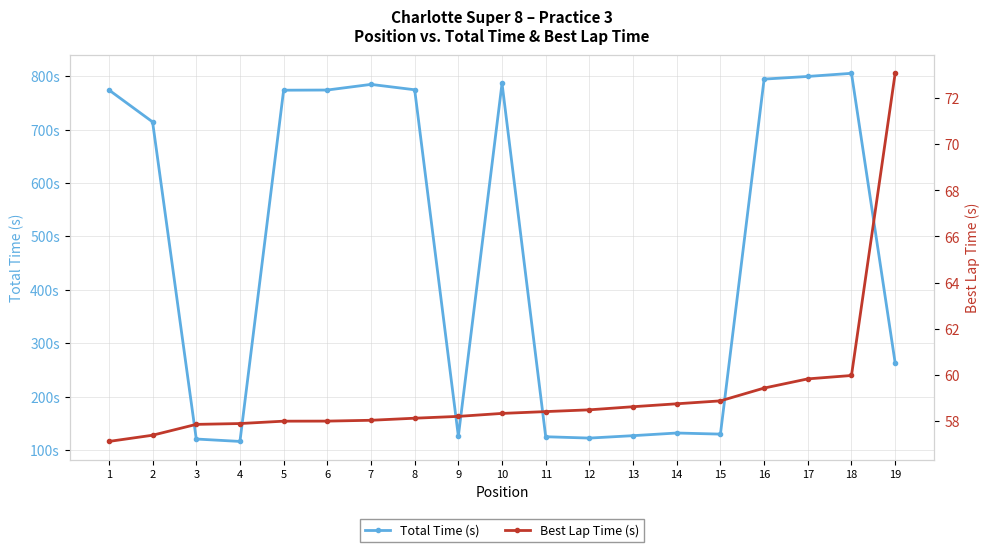

The value of Best Lap Time (s) at 6 is 82.0. True or false?

False